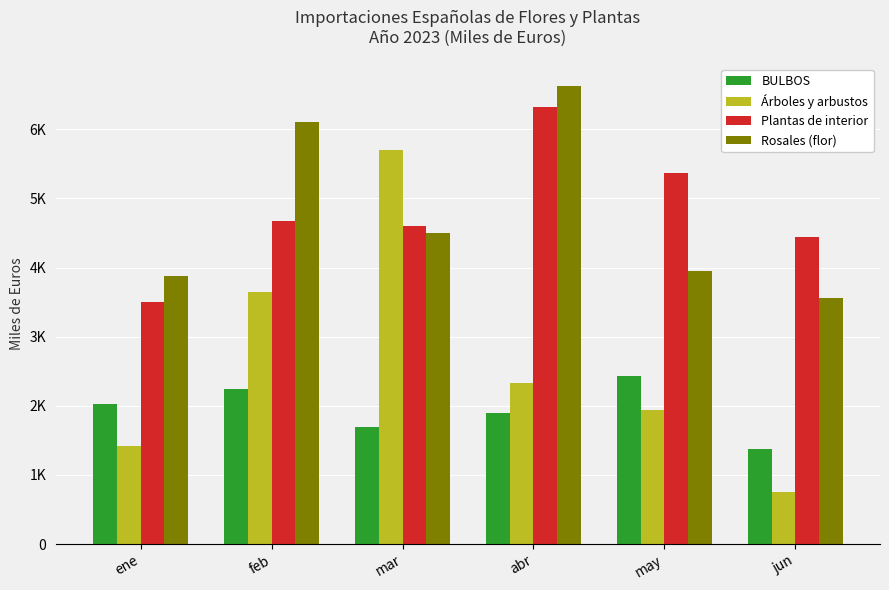

Is the value of Árboles y arbustos at jun greater than the value of BULBOS at jun?

No